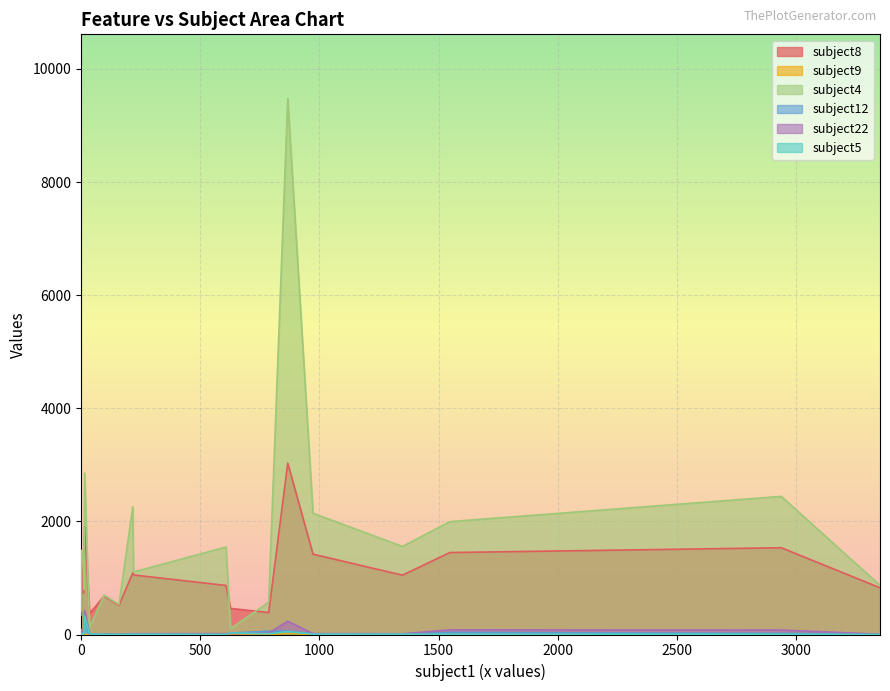

How many values in the subject5 series are below 7?

10